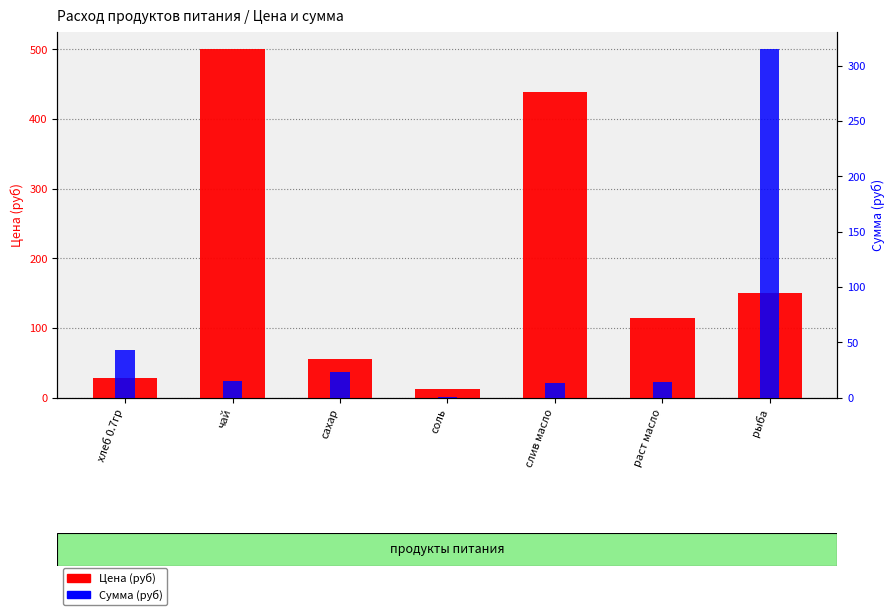

True or false: Сумма (руб) has a value of 6.1 at чай.

False